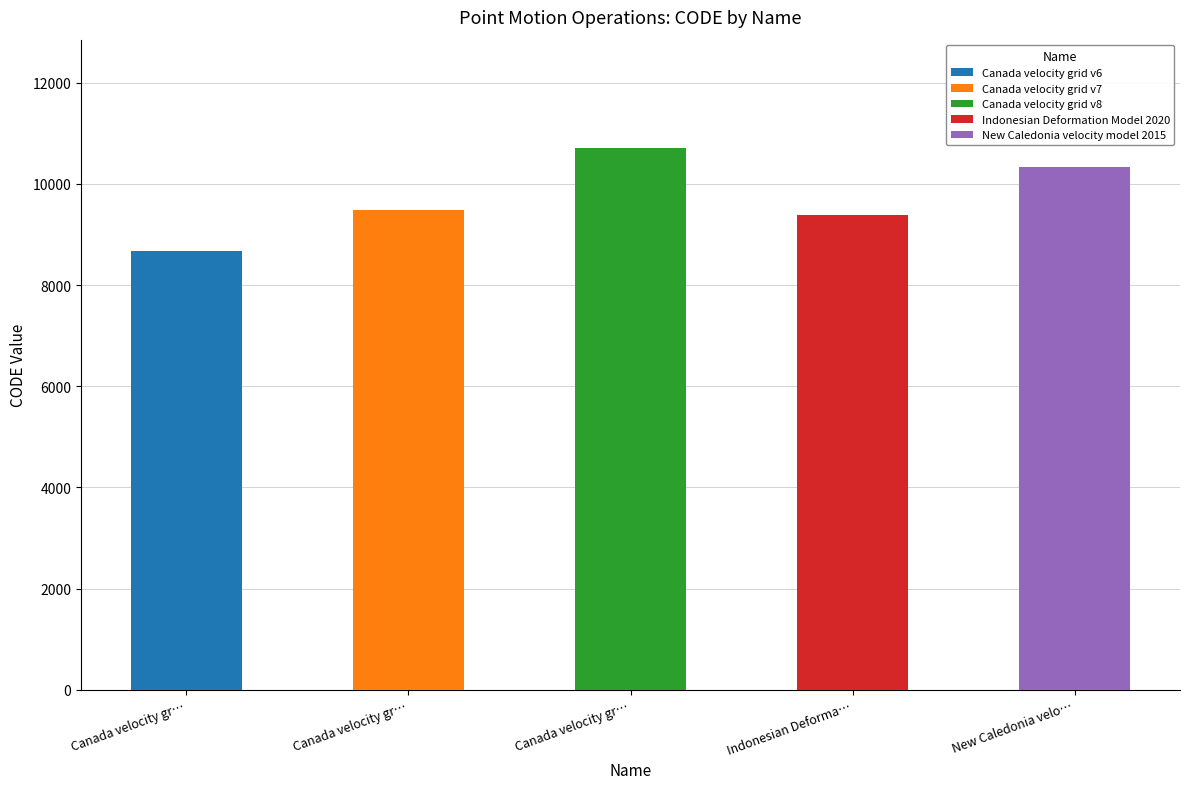

Reading right to left, list all the values displayed in this chart.

10323	9375	10707	9483	8676